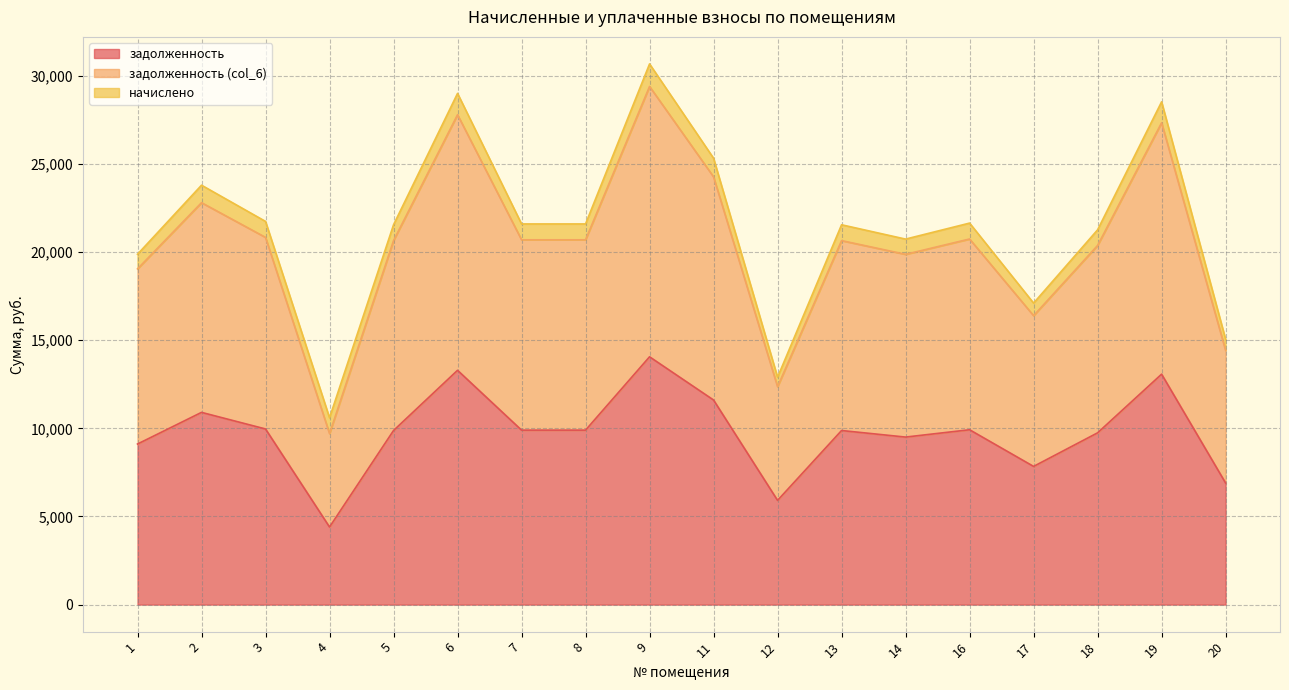

Between 2 and 18, which series saw the biggest shift?

задолженность (col_6)